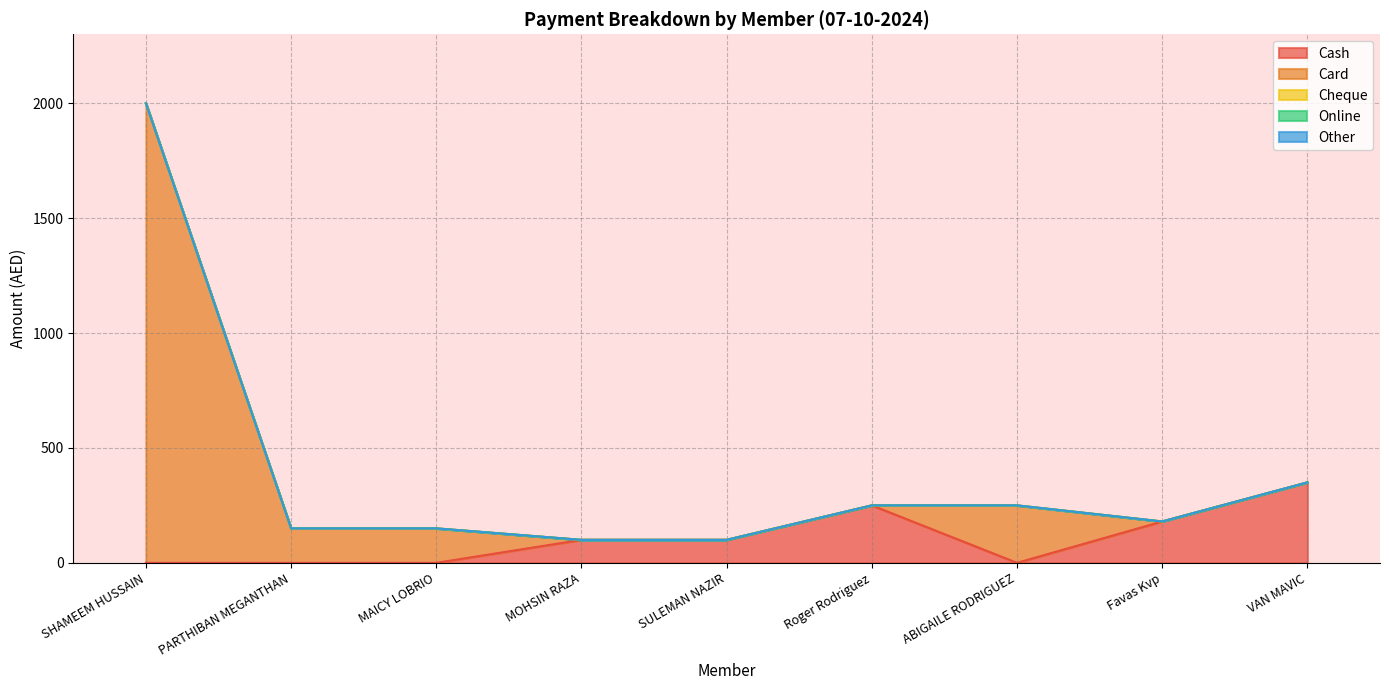

What is the greatest value displayed?

2000